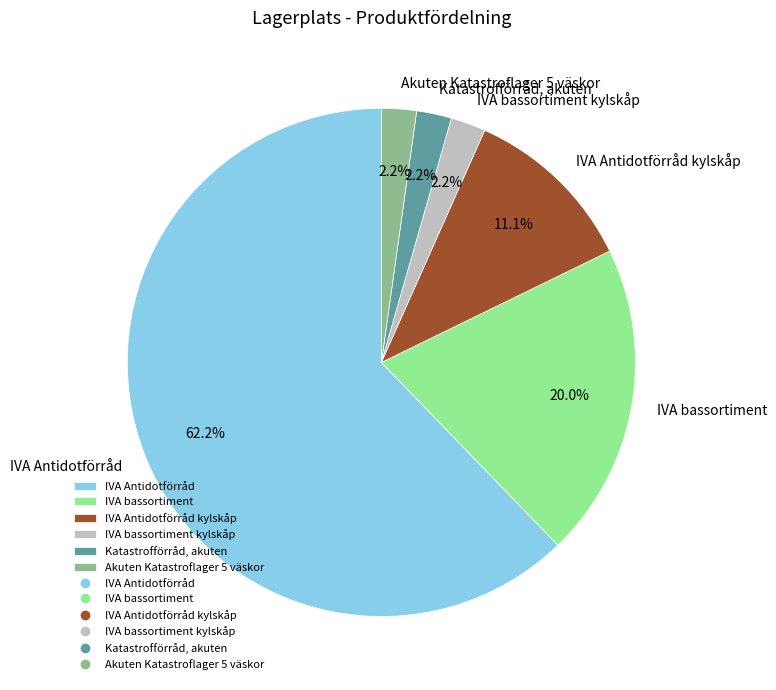

Which category has the biggest portion of the pie?

IVA Antidotförråd